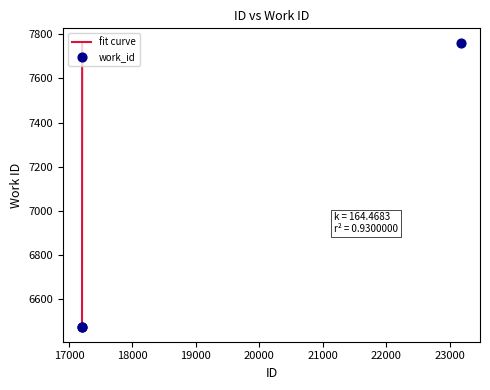

Which has a higher value, 23181 or 17208?

23181